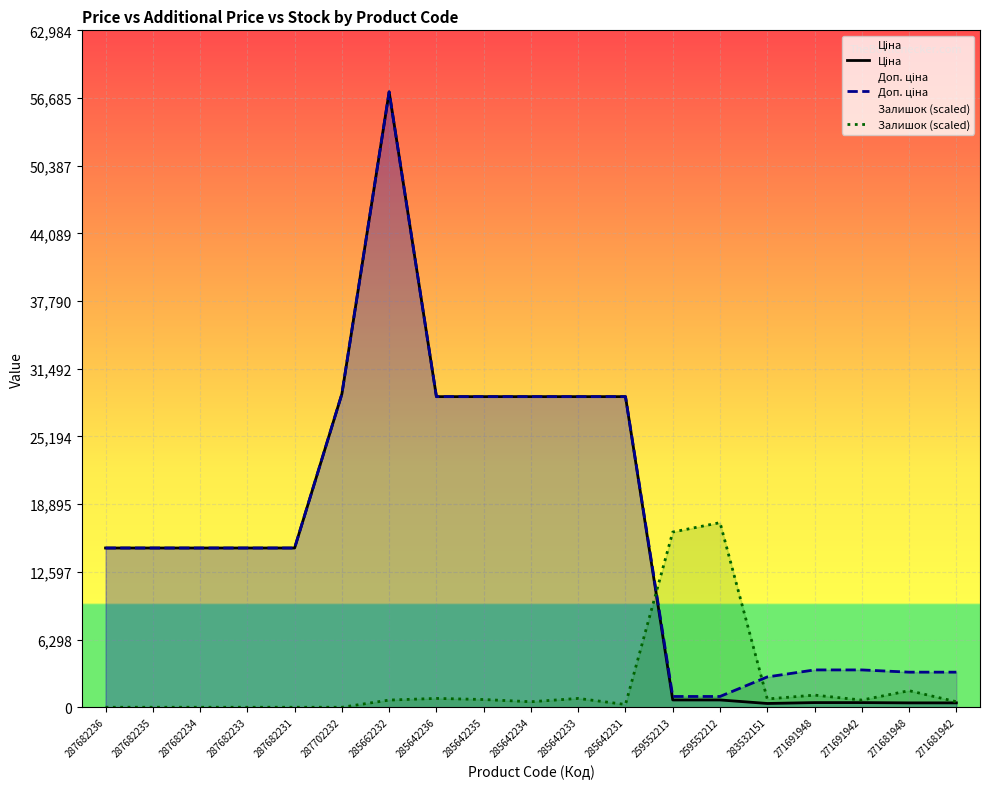

True or false: Залишок (scaled) has more than 2 interior local peaks.

True